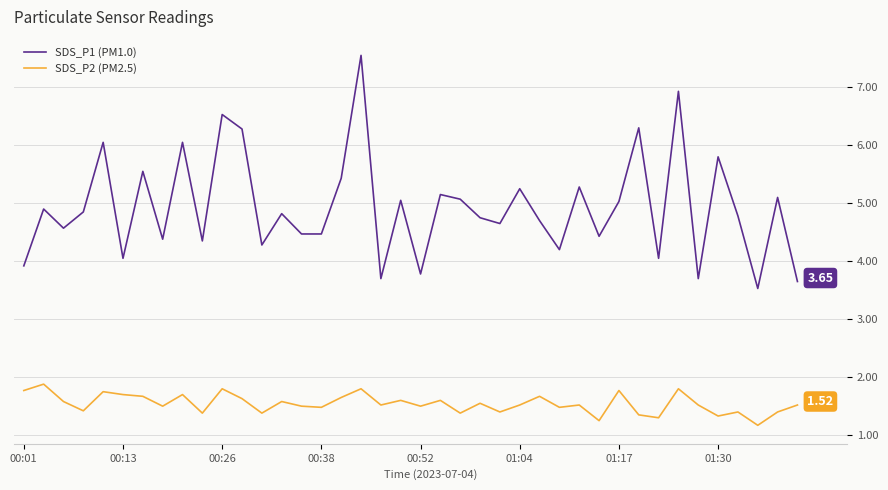

At how many categories does at least one series exceed 6?

7